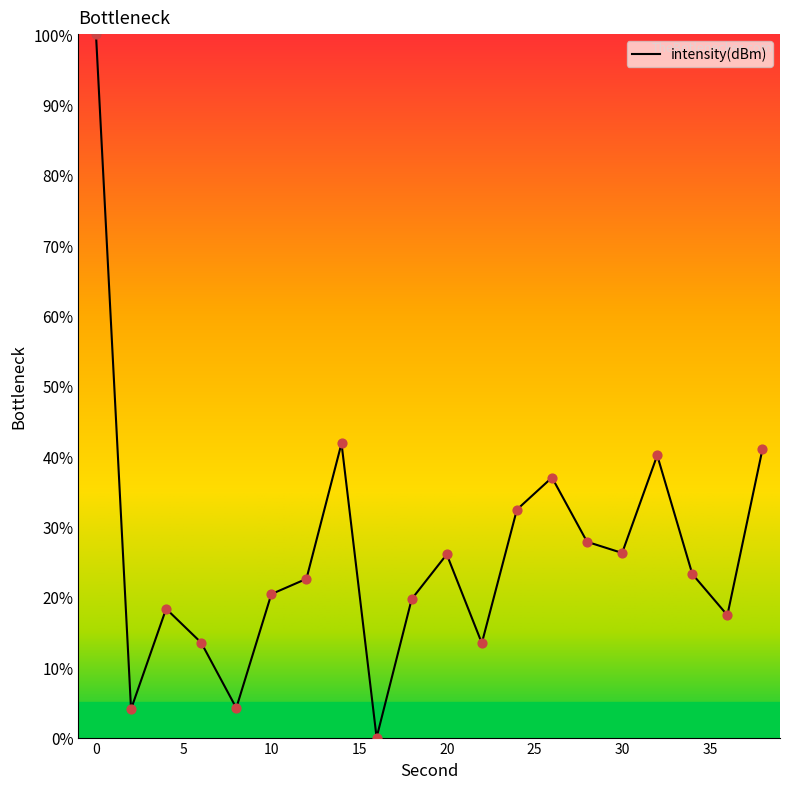

What is the greatest value displayed?

100.0